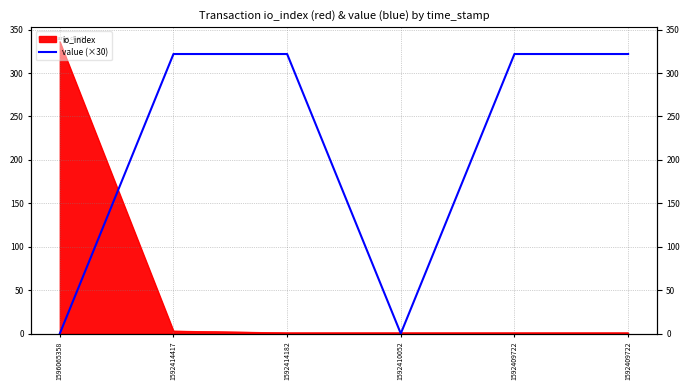

Rank the categories by value from lowest to highest.

1596065358, 1592410052, 1592414417, 1592414182, 1592409722, 1592409722